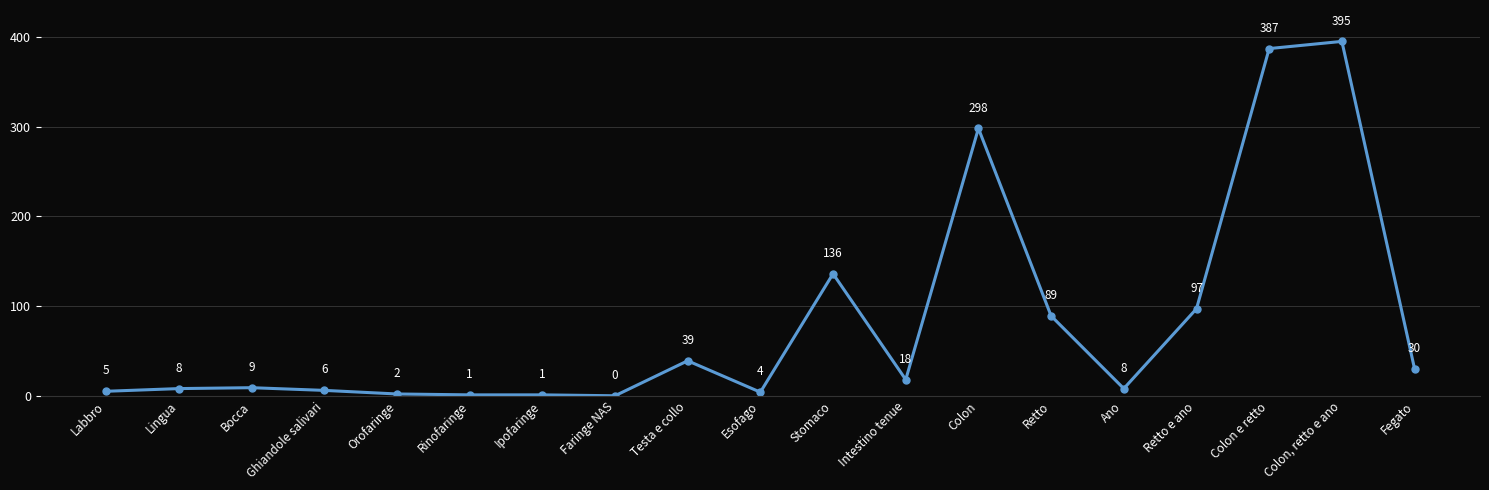

How many values are below 9?

9